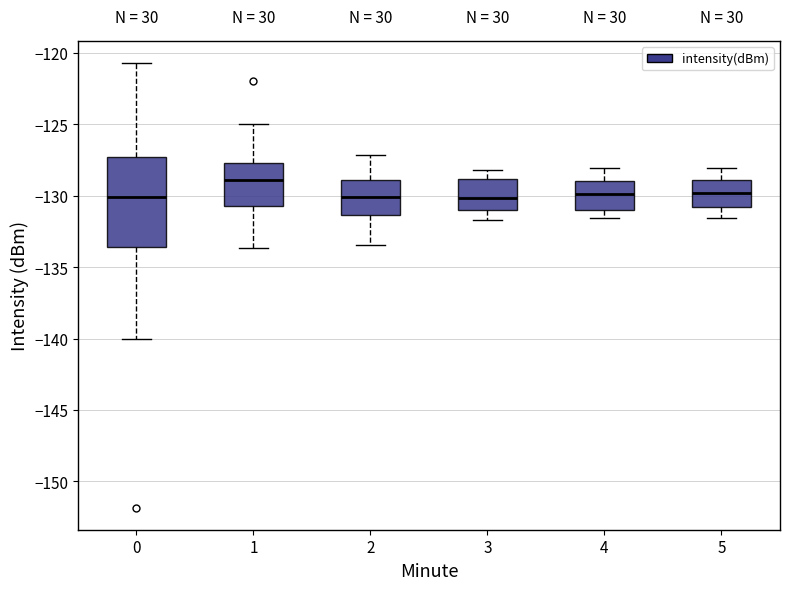

Reading left to right, transcribe this box plot: for each box, give where its median line is, the range the box spans, and where its two whiskers end, as read against the y-axis. The values are not printed on the chart, so give them approximately, as read against the axis.

0: median -130.0, box -133.5 to -127.5, whiskers -140.0 to -120.5
1: median -129.0, box -130.5 to -127.5, whiskers -133.5 to -125.0
2: median -130.0, box -131.5 to -129.0, whiskers -133.5 to -127.0
3: median -130.0, box -131.0 to -129.0, whiskers -131.5 to -128.0
4: median -130.0, box -131.0 to -129.0, whiskers -131.5 to -128.0
5: median -130.0, box -131.0 to -129.0, whiskers -131.5 to -128.0